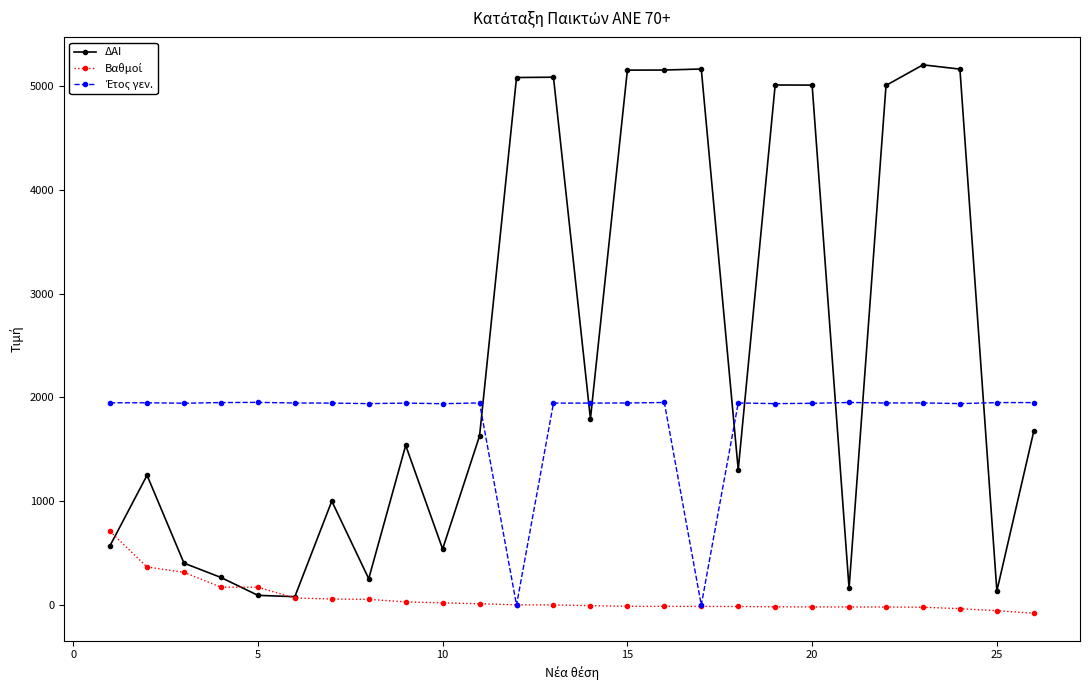

Which series has the widest spread of values?

ΔΑΙ